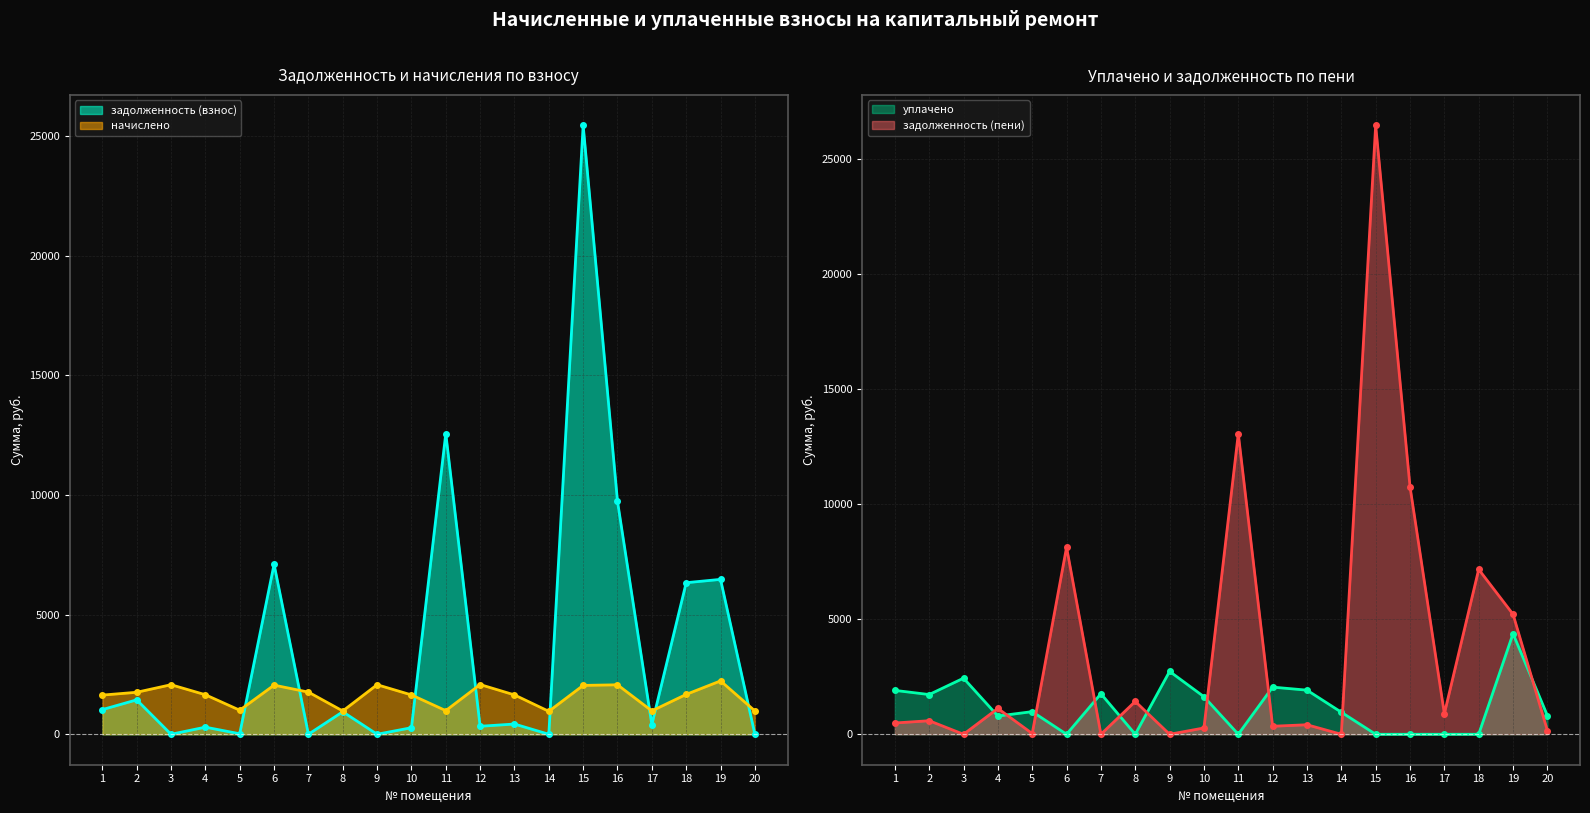

What is the value of the начислено point at the 6th from the left?

2053.1